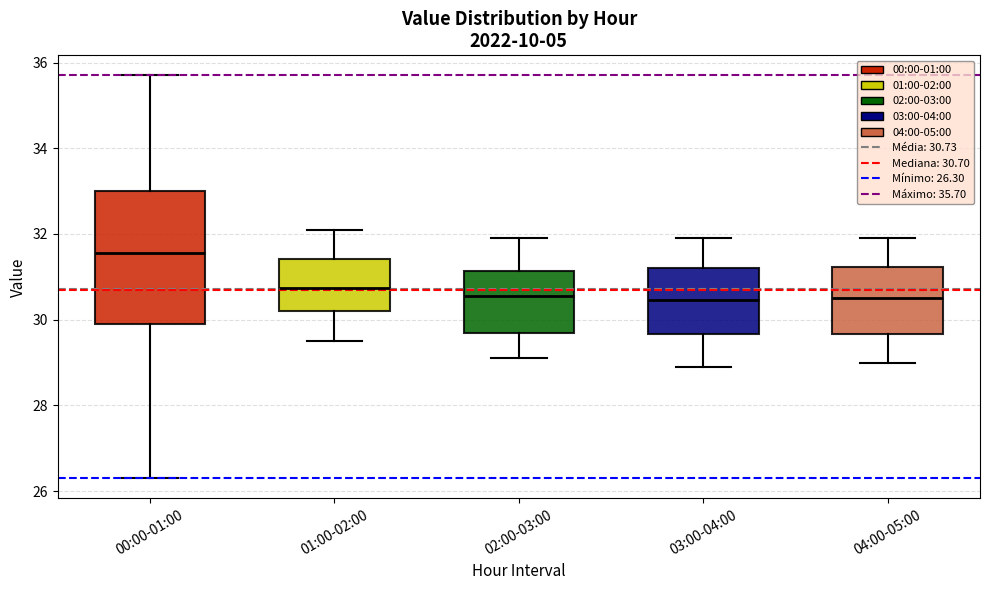

Reading left to right, transcribe this box plot: for each box, give where its median line is, the range the box spans, and where its two whiskers end, as read against the y-axis. The values are not printed on the chart, so give them approximately, as read against the axis.

00:00-01:00: median 31.6, box 30.0 to 33.0, whiskers 26.4 to 35.8
01:00-02:00: median 30.8, box 30.2 to 31.4, whiskers 29.6 to 32.2
02:00-03:00: median 30.6, box 29.8 to 31.2, whiskers 29.2 to 32.0
03:00-04:00: median 30.4, box 29.6 to 31.2, whiskers 29.0 to 32.0
04:00-05:00: median 30.6, box 29.6 to 31.2, whiskers 29.0 to 32.0